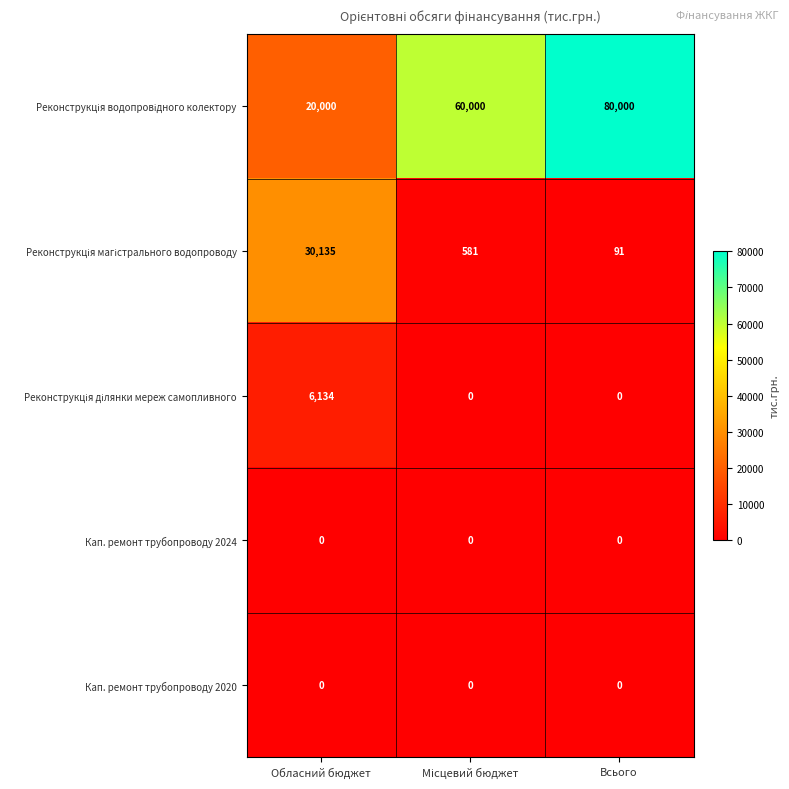

The Кап. ремонт трубопроводу 2020 series shows 0 at Всього. True or false?

True